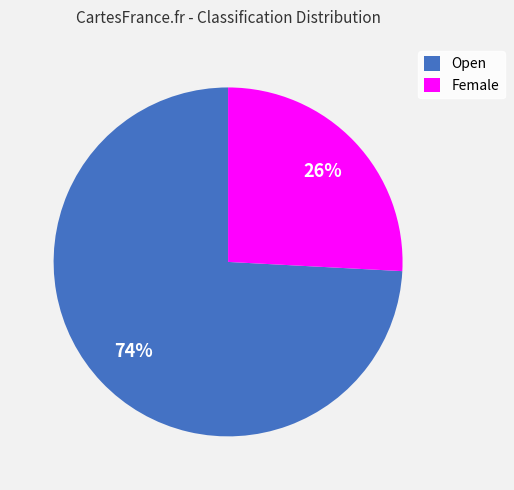

Which slice is the largest?

Open